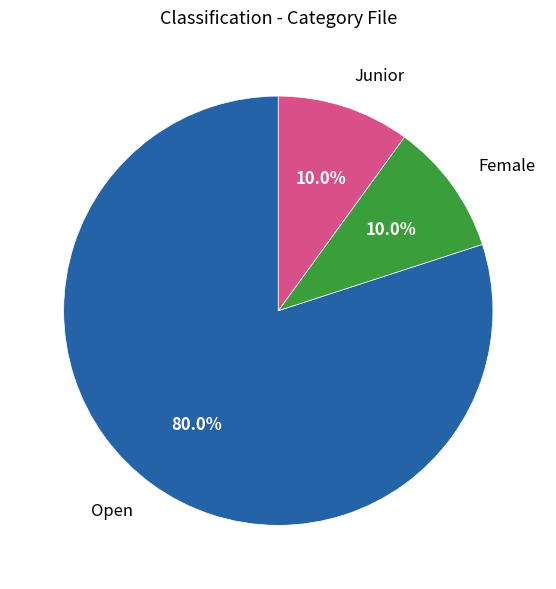

Count the number of slices in the pie.

3